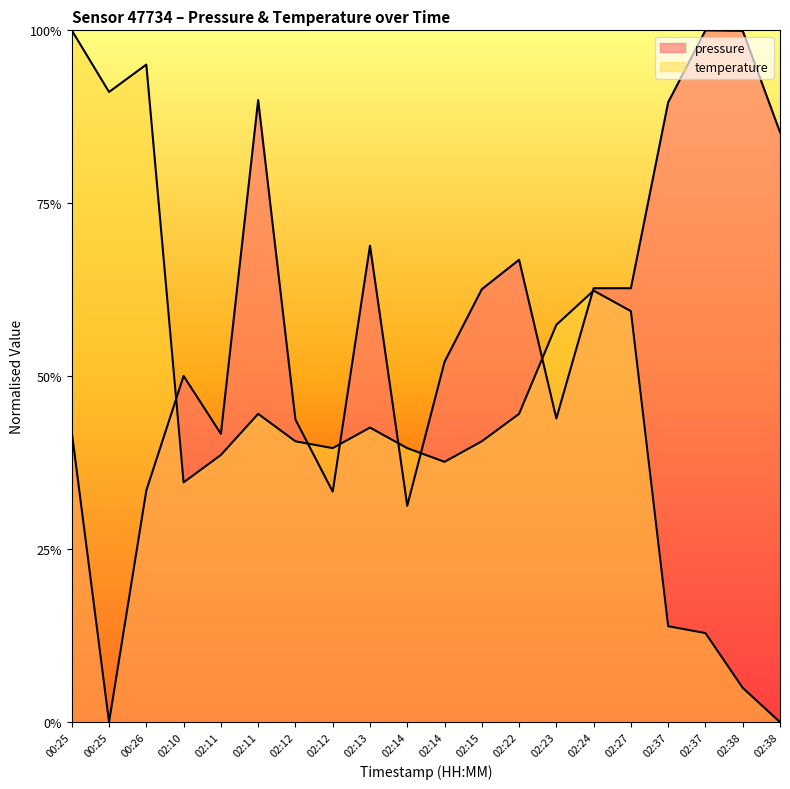

Reading right to left, list all the values displayed in this chart.

pressure: 0.9	1.0	1.0	0.9	0.6	0.6	0.4	0.7	0.6	0.5	0.3	0.7	0.3	0.4	0.9	0.4	0.5	0.3	0.0	0.4
temperature: 0.0	0.0	0.1	0.1	0.6	0.6	0.6	0.4	0.4	0.4	0.4	0.4	0.4	0.4	0.4	0.4	0.3	1.0	0.9	1.0